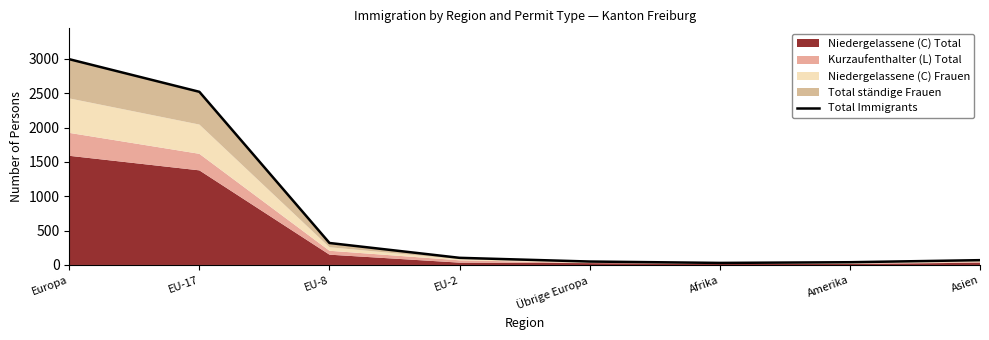

How many interior local valleys (lower than both neighbors) does the data have?

1